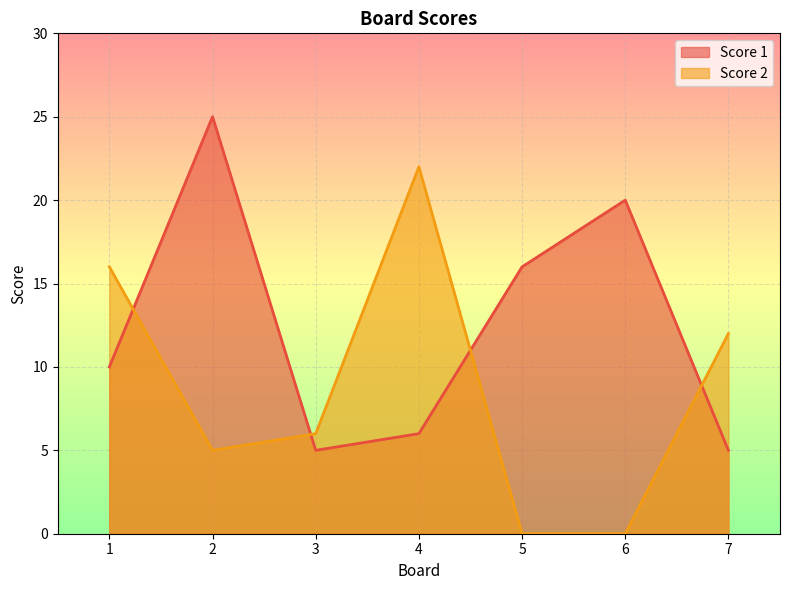

What is the difference between the highest and lowest values at 7?

7